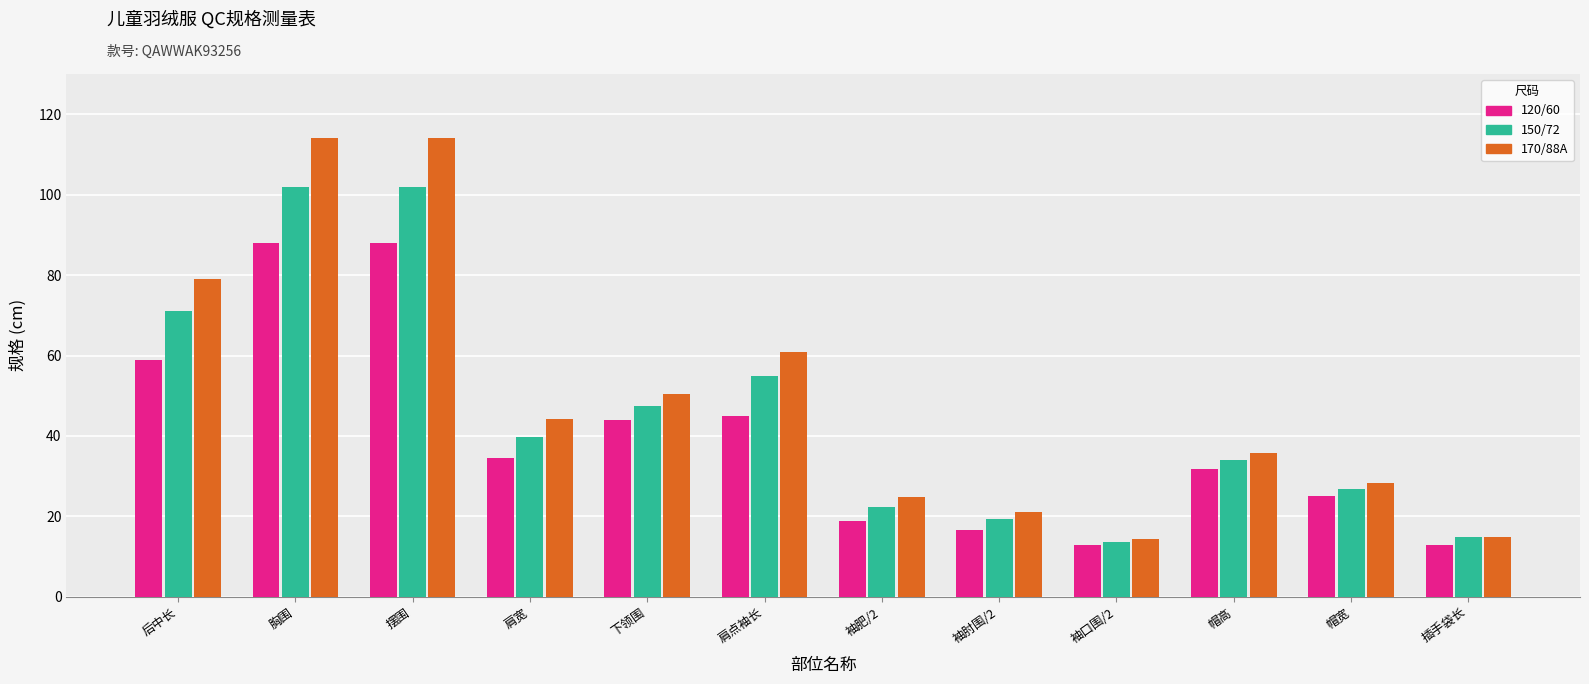

What is the difference between the highest and lowest values at 袖肥/2?

6.0